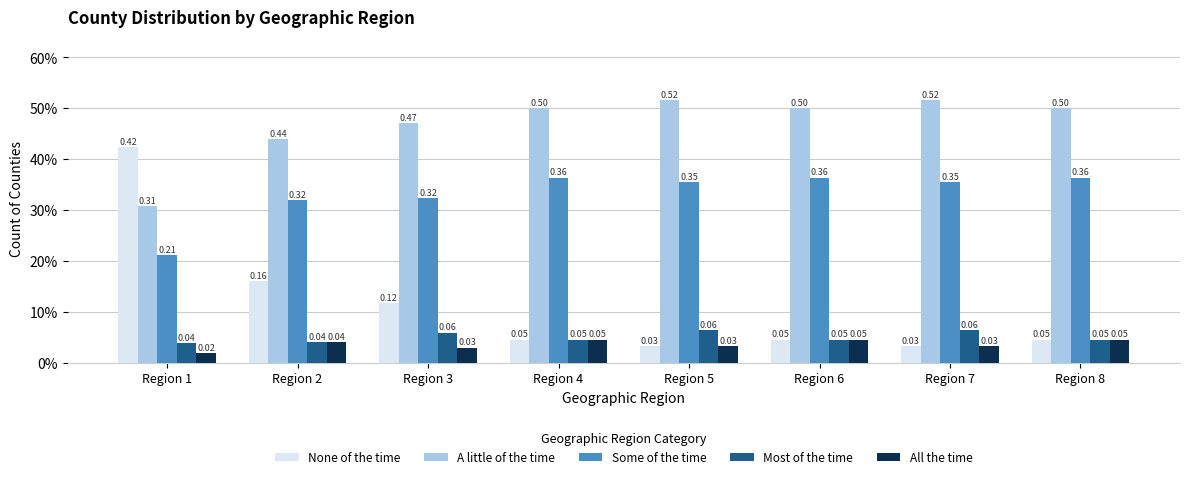

What is the total value across all series at Region 5?

1.0